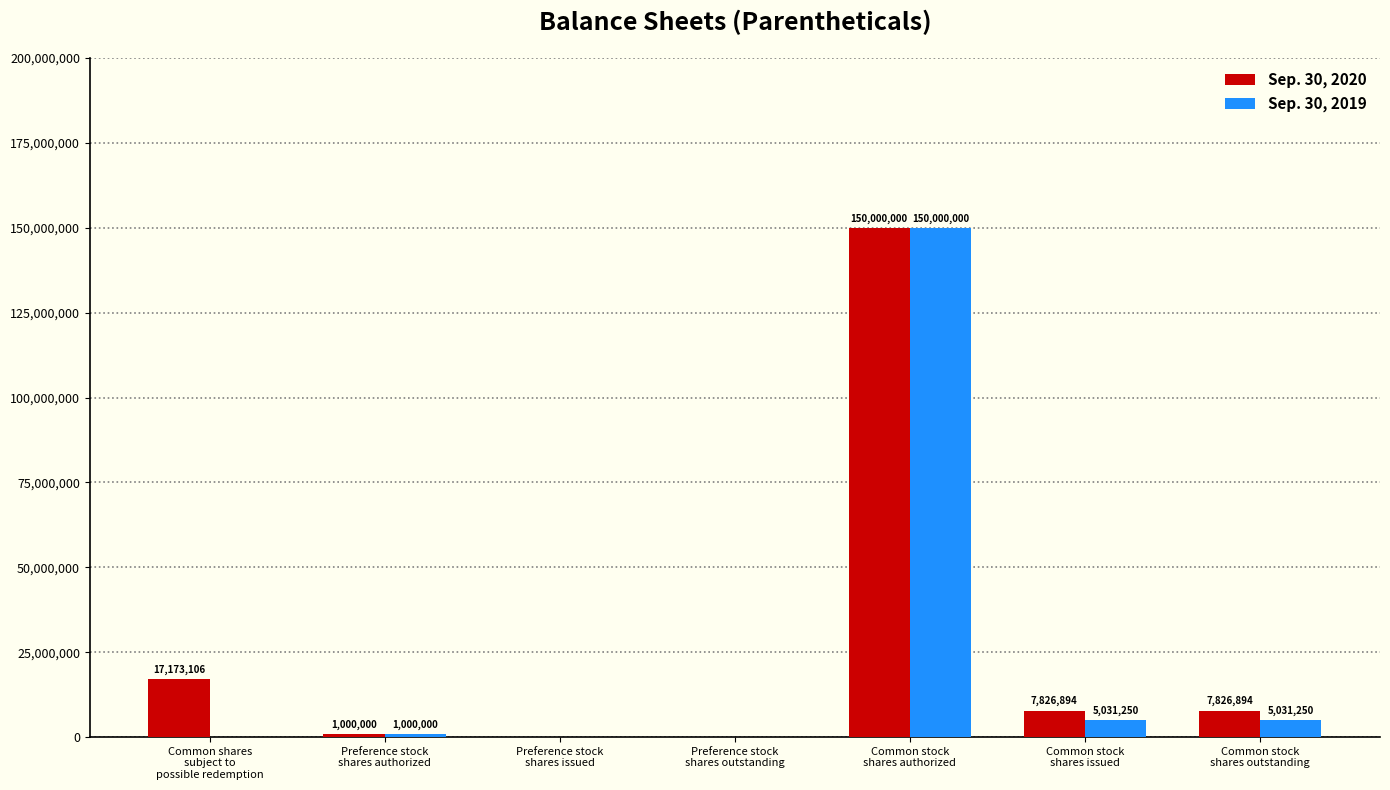

What is the maximum value shown in the chart?

150000000